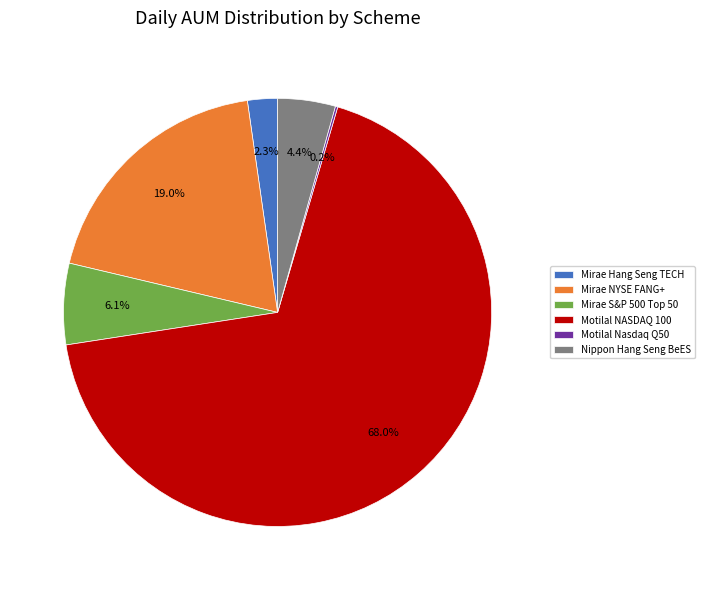

To the nearest percent, what is the average slice percentage?

17%